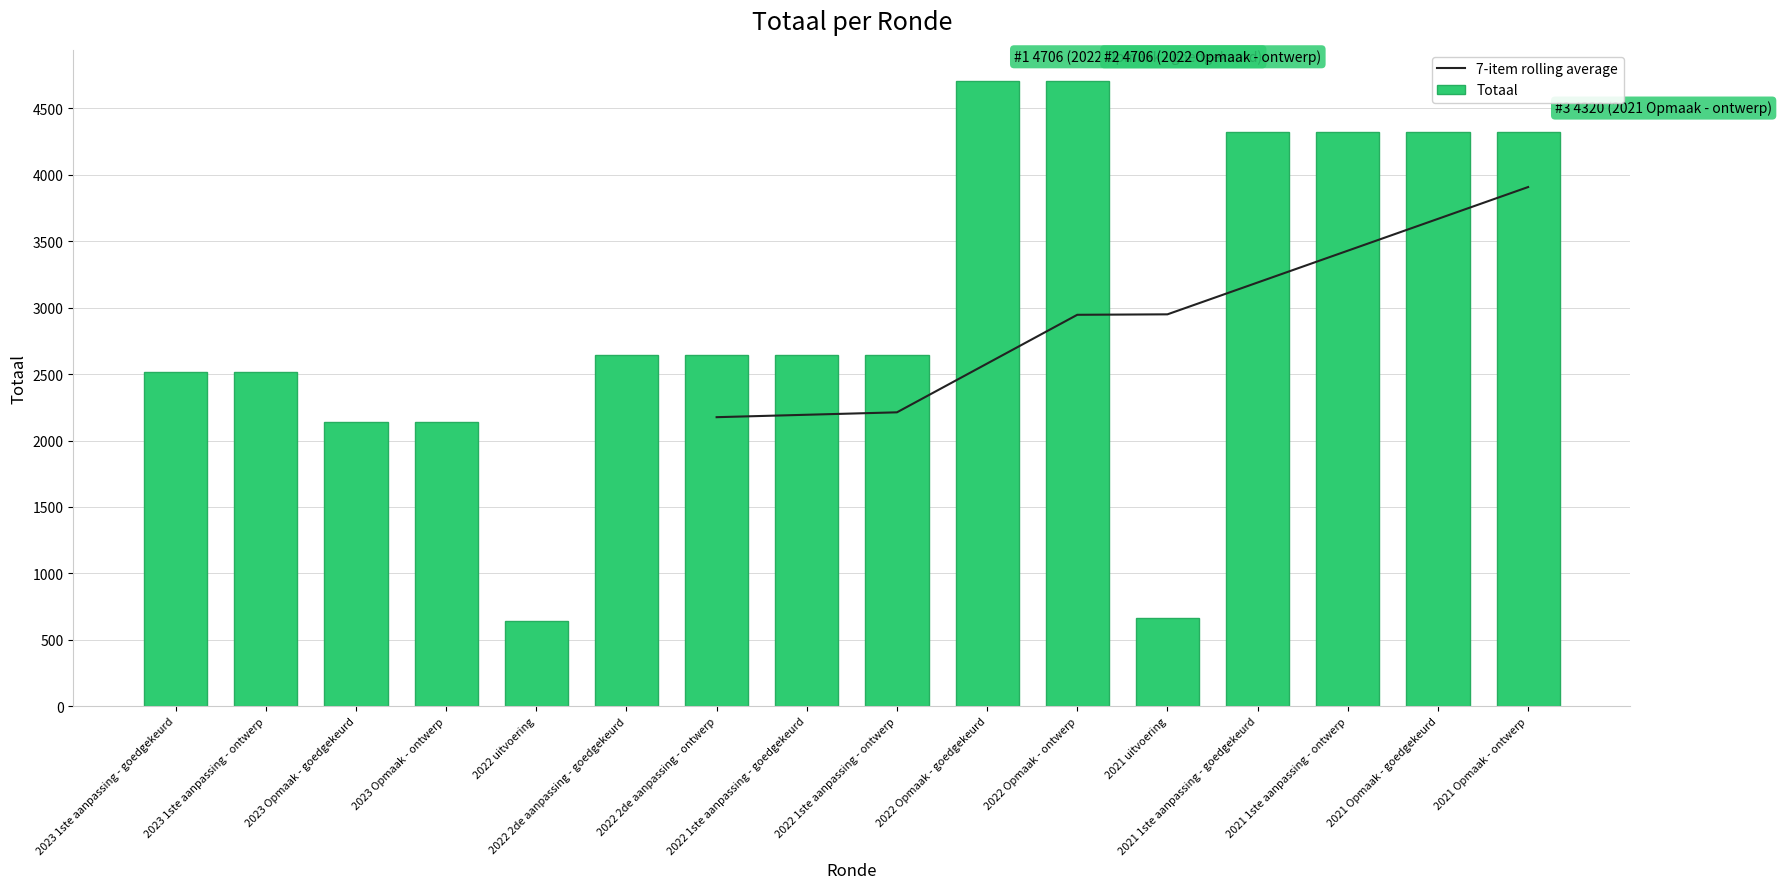

What are all the series names shown in the legend?

7-item rolling average, Totaal